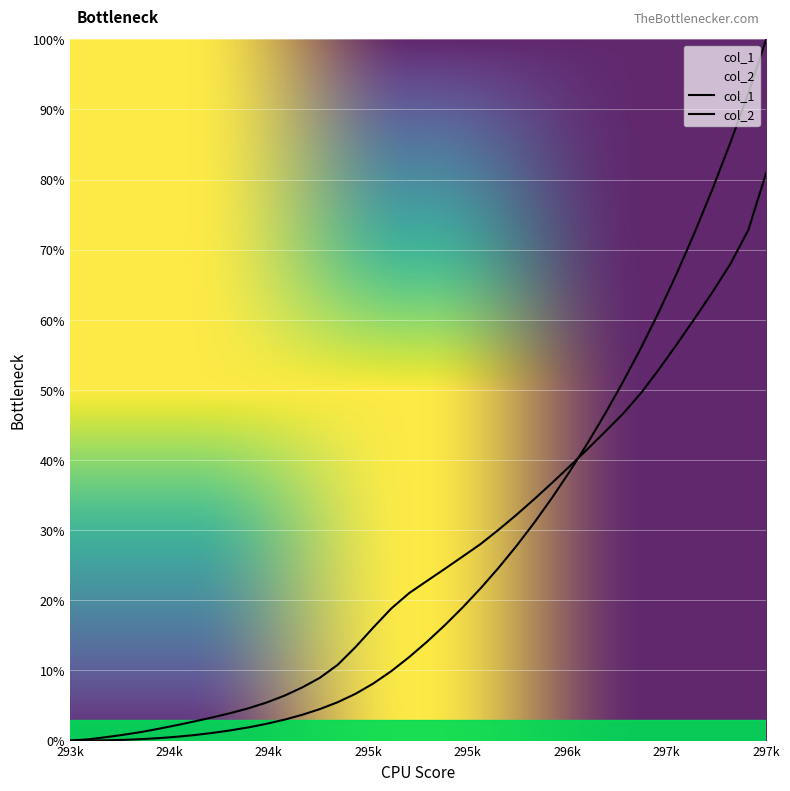

What is the sum of all y1 values?

1041.1